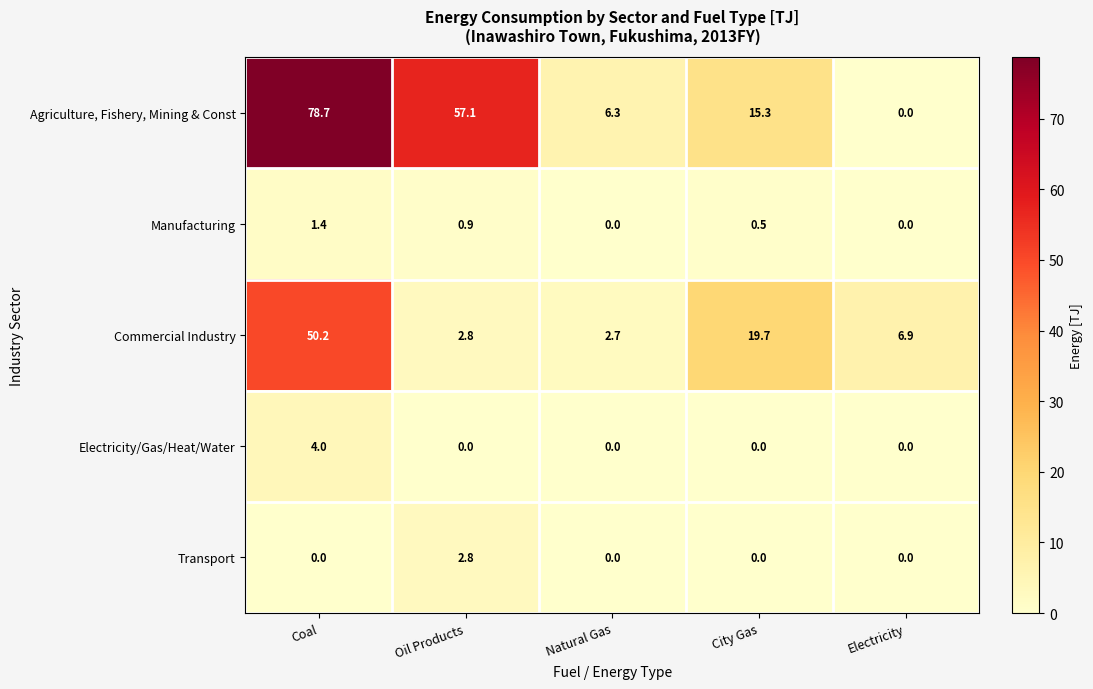

Is it true that Manufacturing equals 0.3 at City Gas?

False